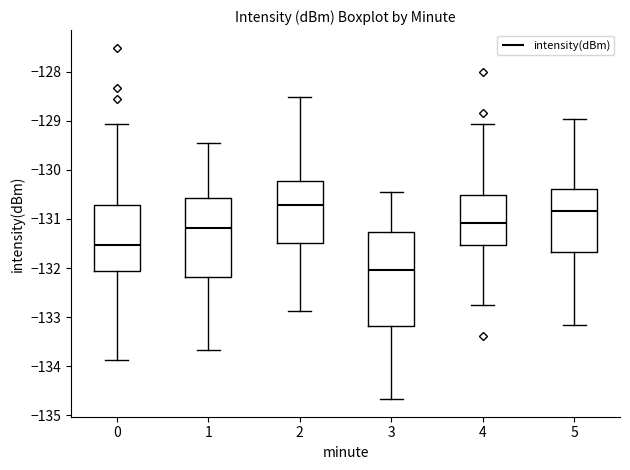

Where does the lower whisker of the box at x = 5 end on the y-axis? The values are not printed on the chart, so give them approximately, as read against the axis.

-133.2